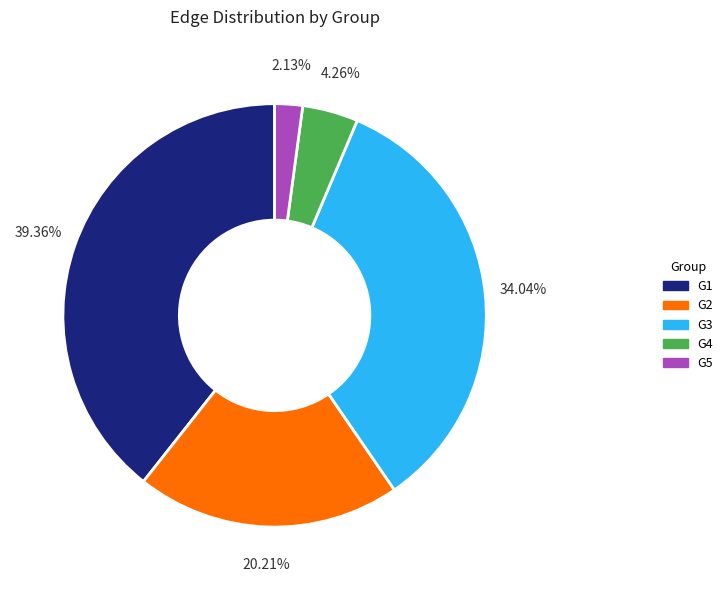

Which has a higher value, G5 or G1?

G1